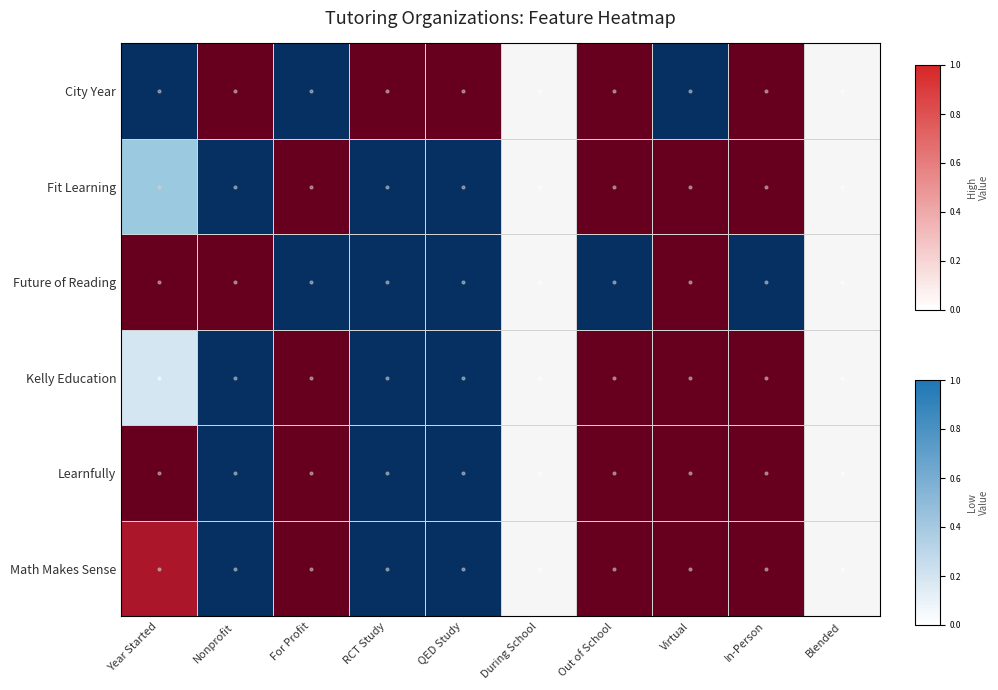

Which category has the highest value across all series?

Nonprofit